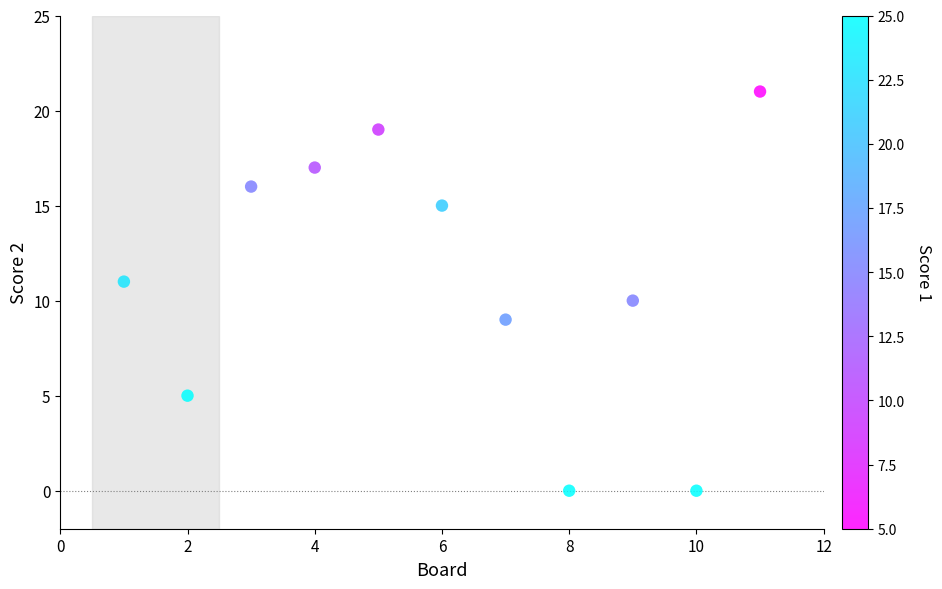

What is the average Y value?

11